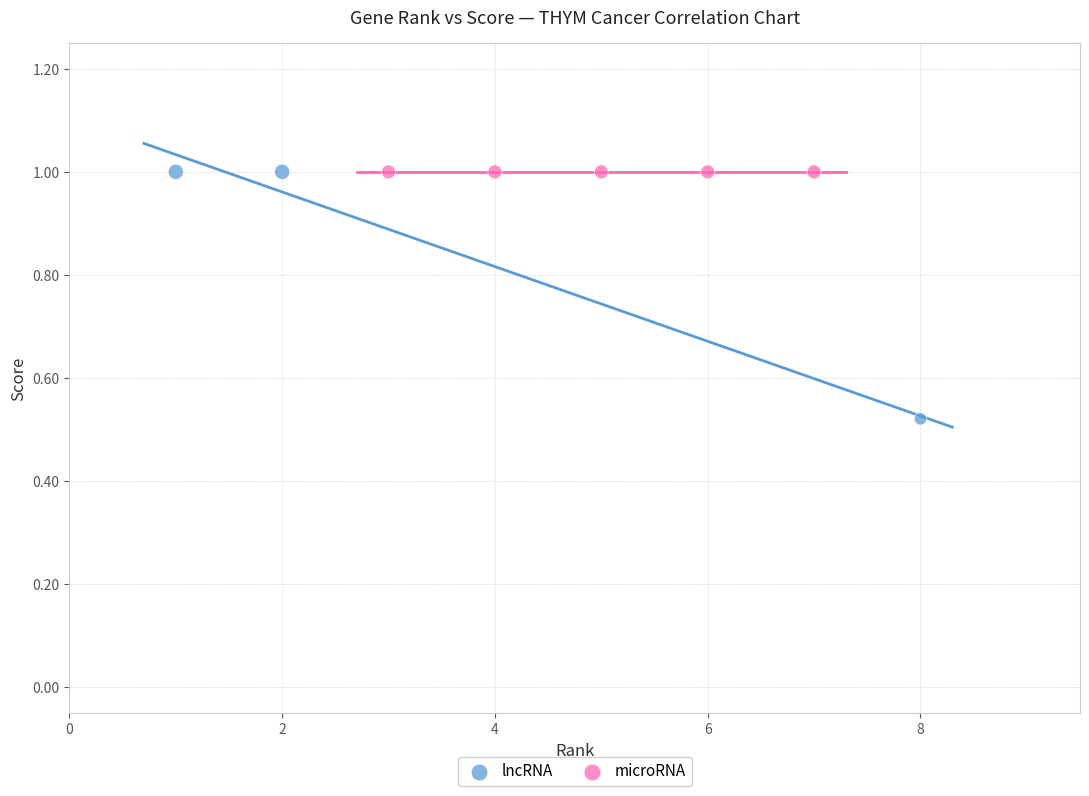

Which series reaches the minimum Y coordinate?

lncRNA